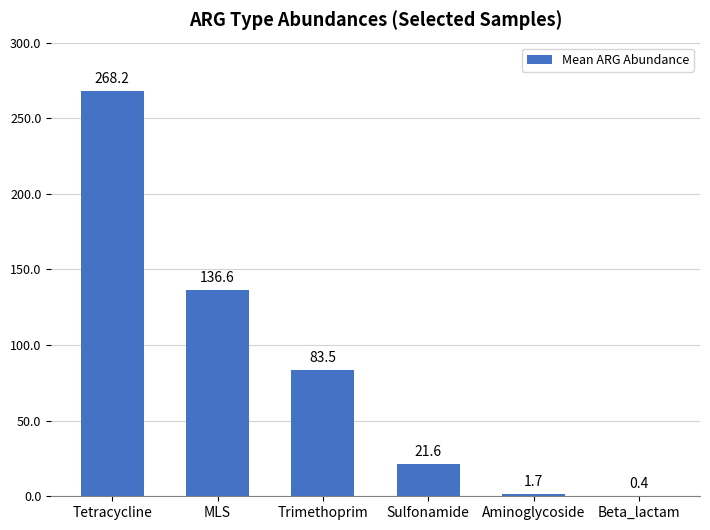

The value at Sulfonamide is 32.4. True or false?

False